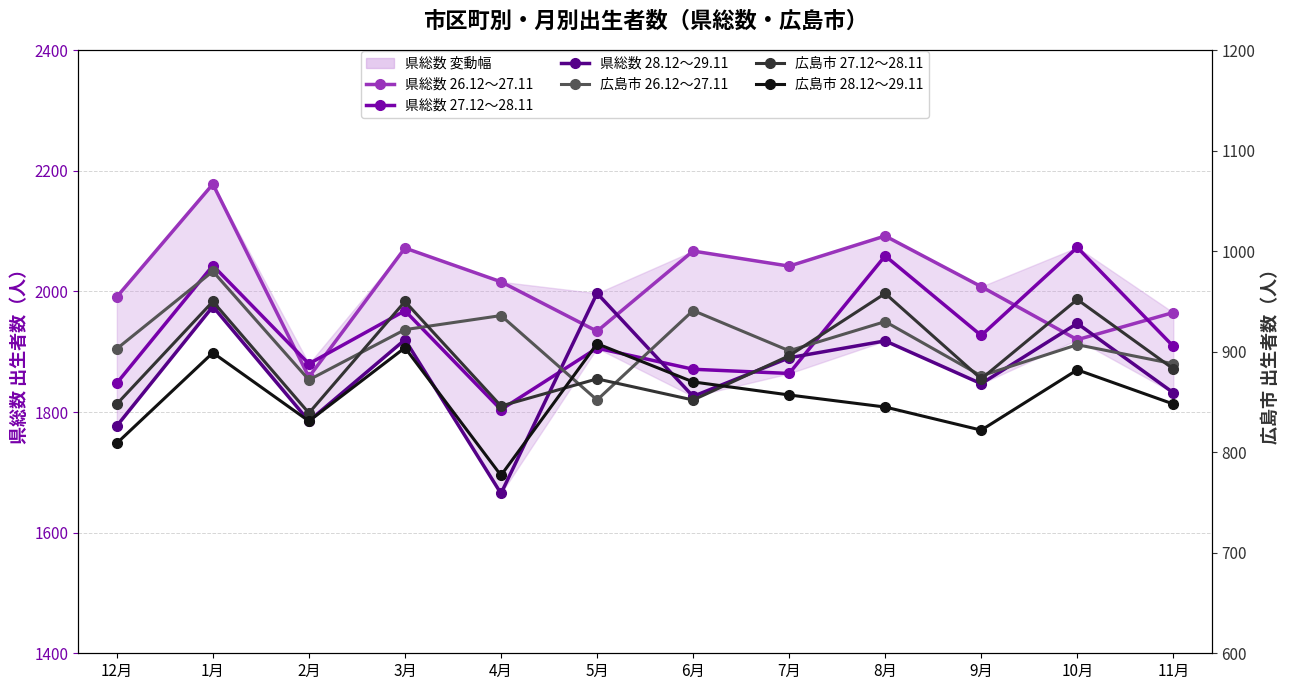

What position from the right is 10月?

2